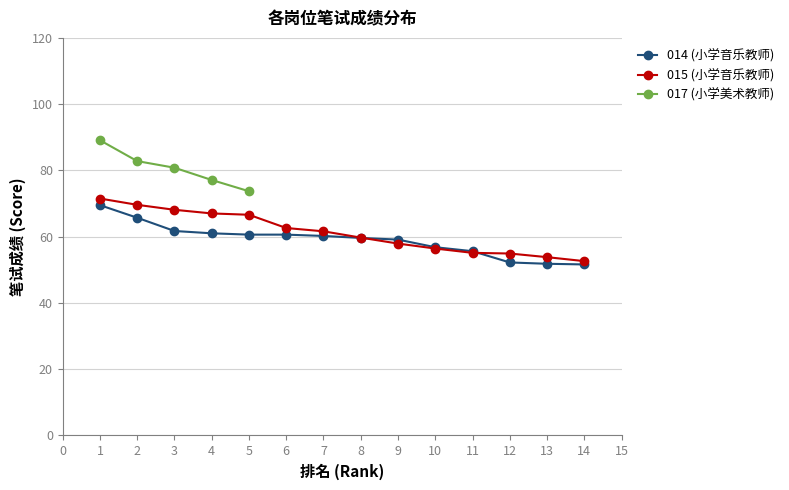

What is the highest value of the 015 (小学音乐教师) series?

71.5